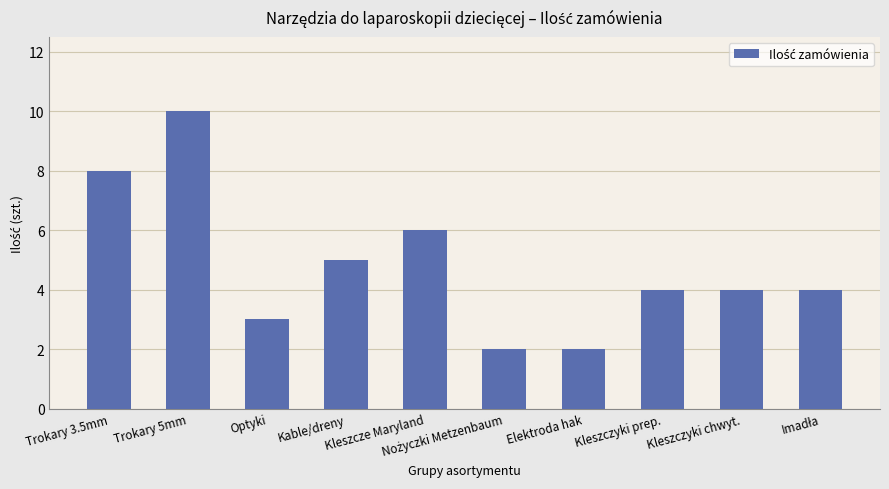

At which category does the chart reach its peak across all series?

Trokary 5mm